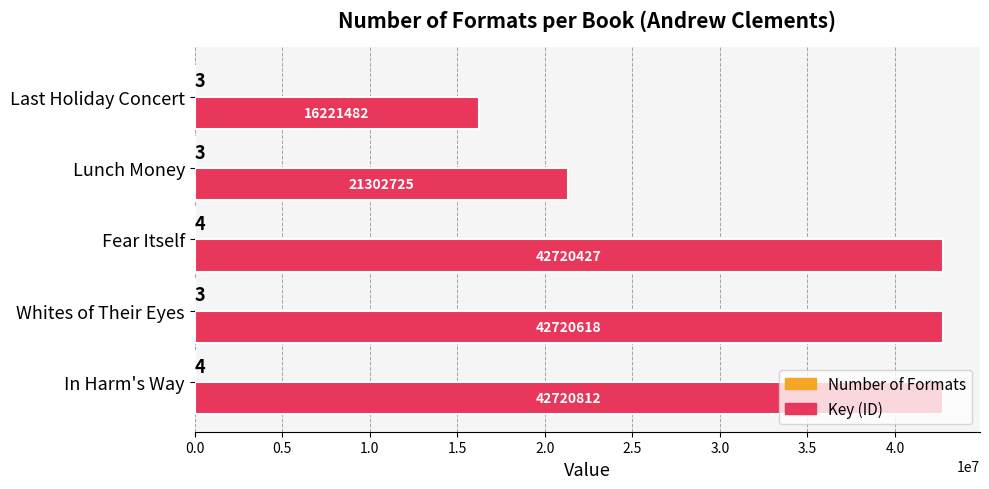

Count the number of categories in the chart.

5